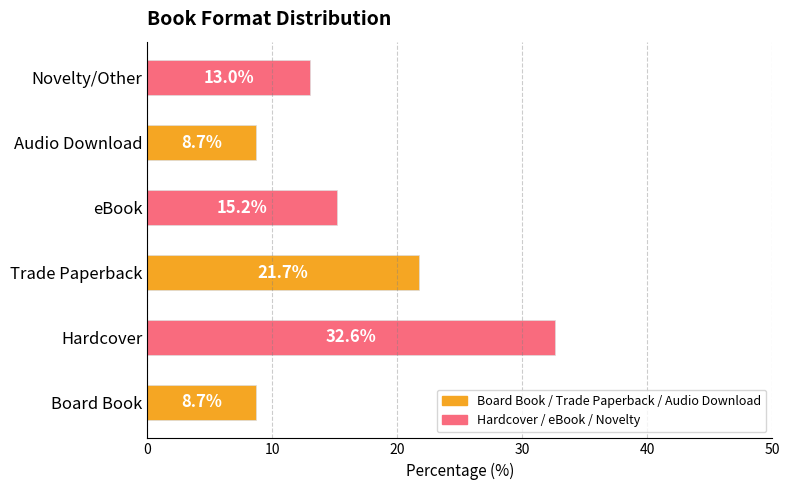

Is it true that the value at Audio Download is 11.5?

False